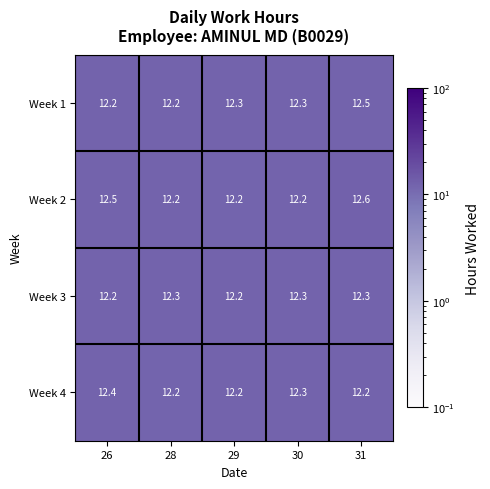

What is the average value of the Week 1 series?

12.3